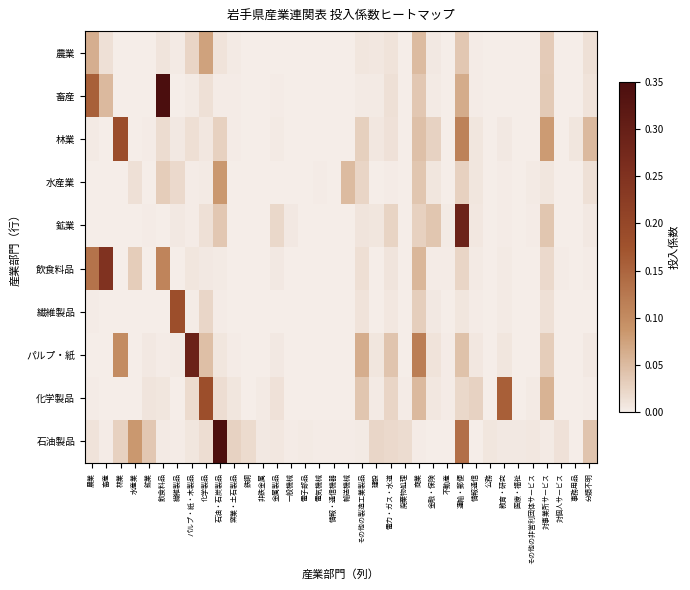

At 対事業所サービス, list the series in order from smallest to largest.

石油製品, 水産業, 繊維製品, 飲食料品, パルプ・紙, 農業, 畜産, 鉱業, 化学製品, 林業